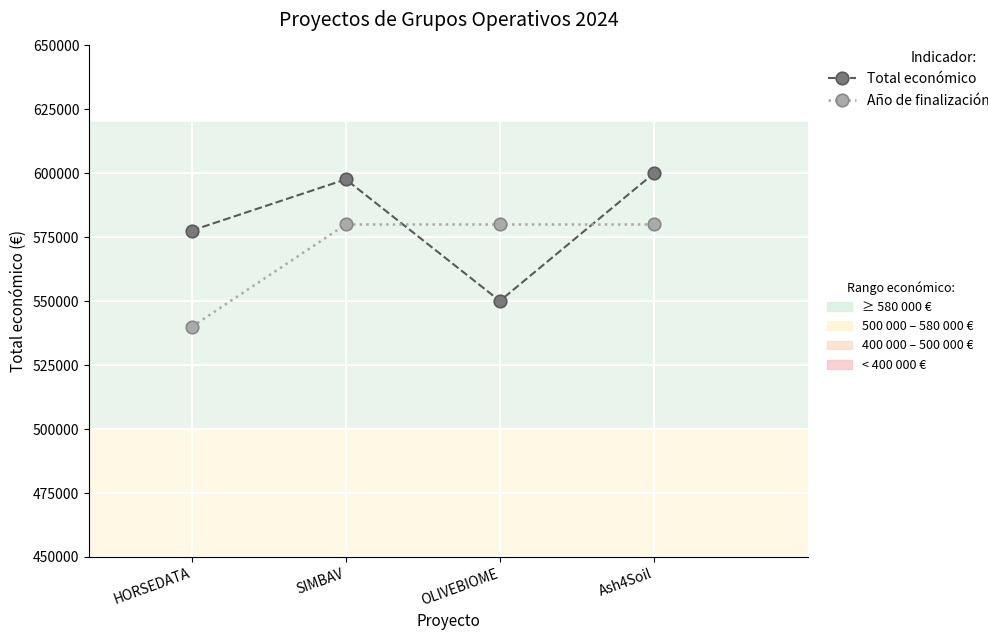

What position from the right is HORSEDATA?

4